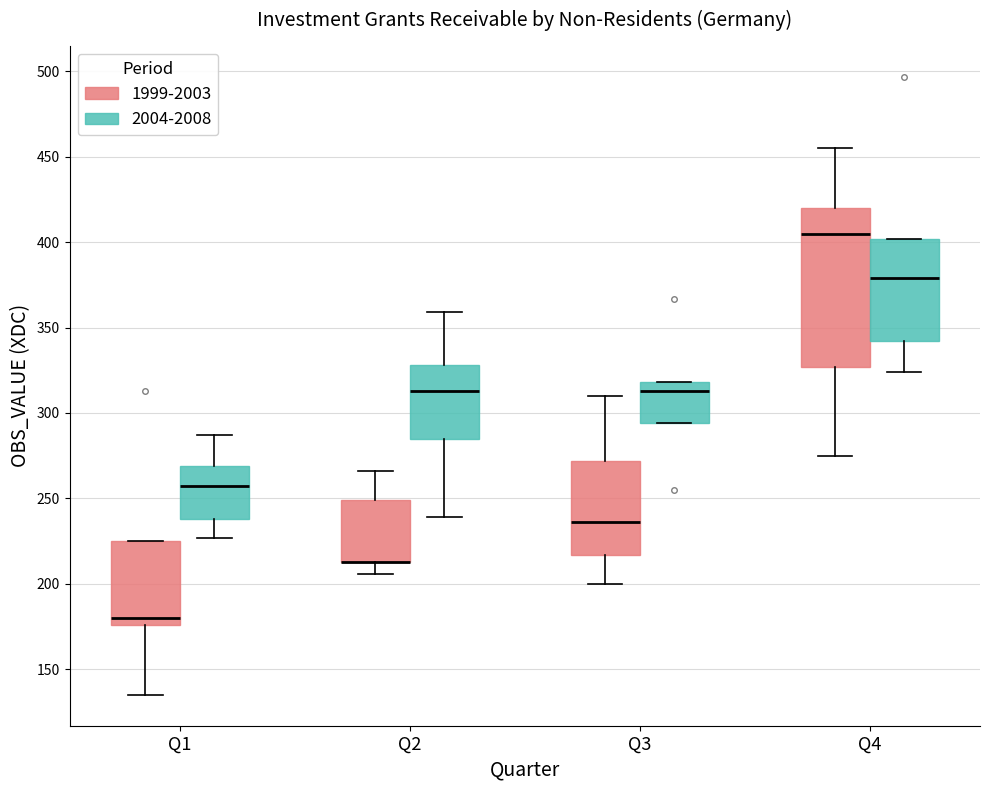

Reading left to right, read every box against the y-axis: the position of its median line, the range the box covers, and the ends of its whiskers. The values are not printed on the chart, so give them approximately, as read against the axis.

Q1 (1999-2003): median 180, box 175 to 225, whiskers 135 to 225
Q1 (2004-2008): median 255, box 240 to 270, whiskers 225 to 285
Q2 (1999-2003): median 215 (drawn on the box's lower edge), box 215 to 250, whiskers 205 to 265
Q2 (2004-2008): median 315, box 285 to 330, whiskers 240 to 360
Q3 (1999-2003): median 235, box 215 to 270, whiskers 200 to 310
Q3 (2004-2008): median 315, box 295 to 320, whiskers 295 to 320
Q4 (1999-2003): median 405, box 325 to 420, whiskers 275 to 455
Q4 (2004-2008): median 380, box 340 to 400, whiskers 325 to 400